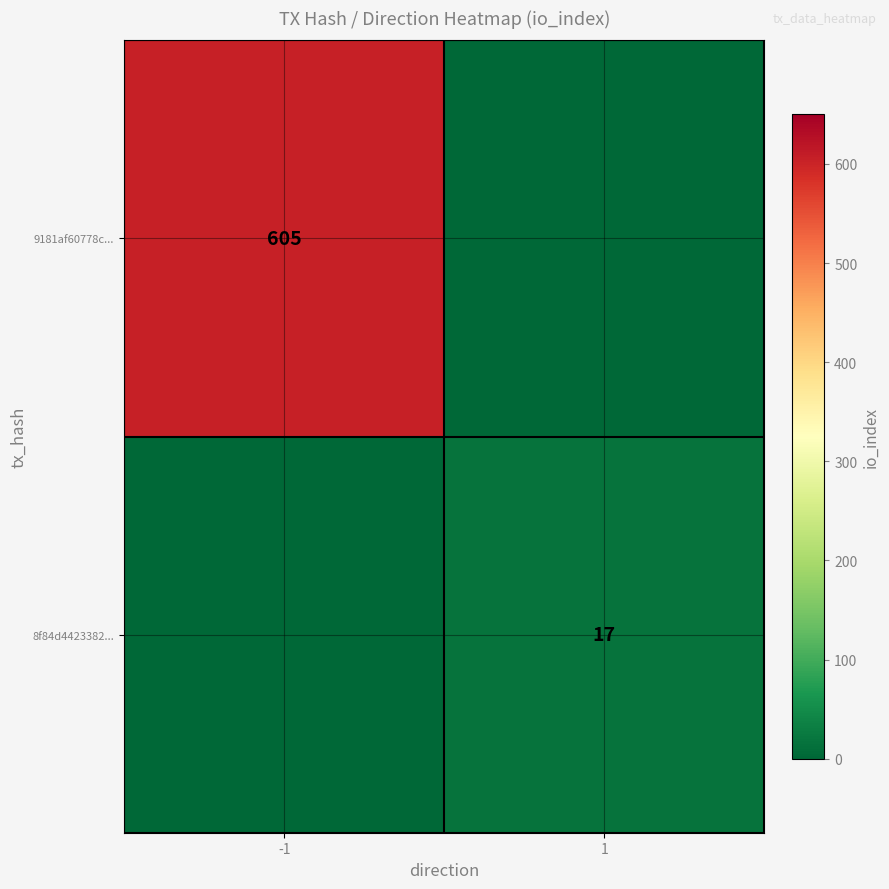

Is it true that 9181af60778c... equals 939 at -1?

False